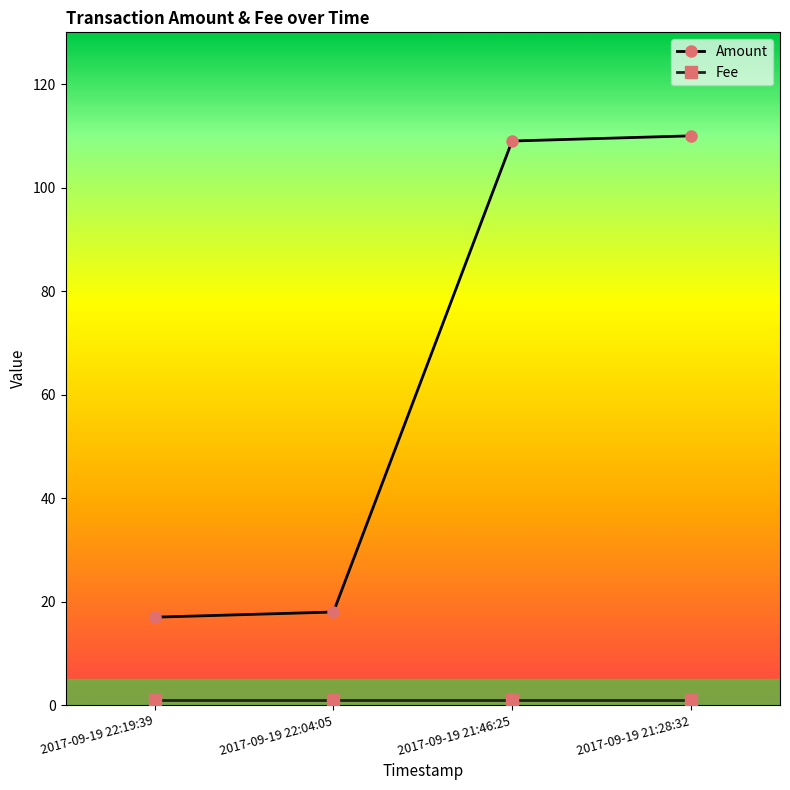

What is the label of the 3rd point from the left?

2017-09-19 21:46:25